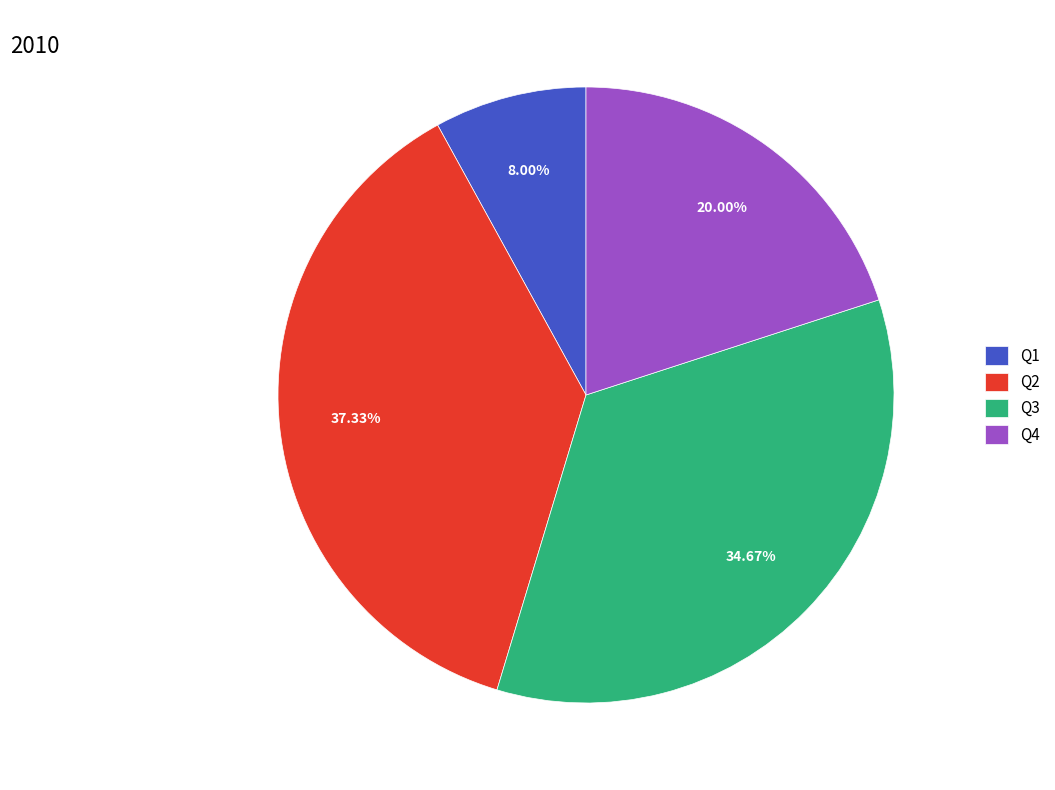

Rank the categories by value from lowest to highest.

Q1, Q4, Q3, Q2